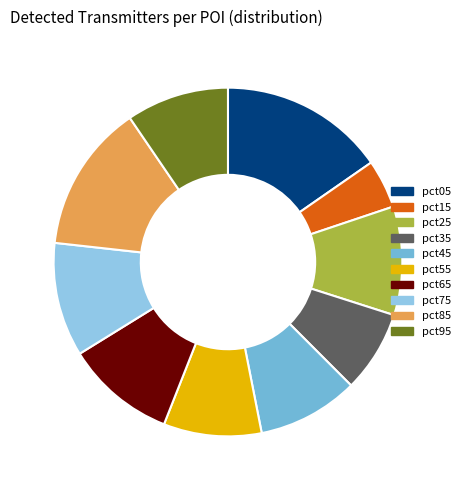

Which category has the biggest portion of the pie?

pct05